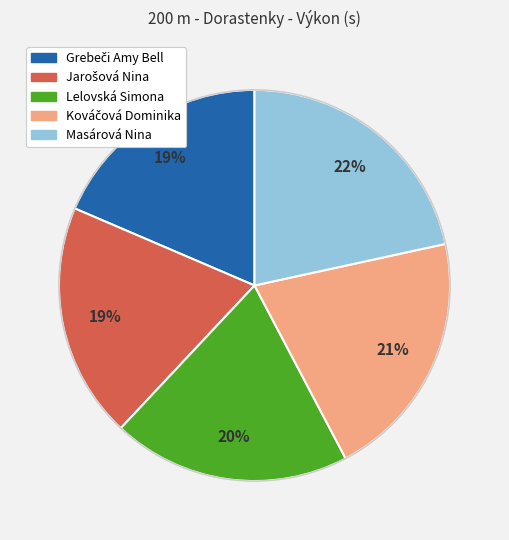

Which slice is the largest?

Masárová Nina